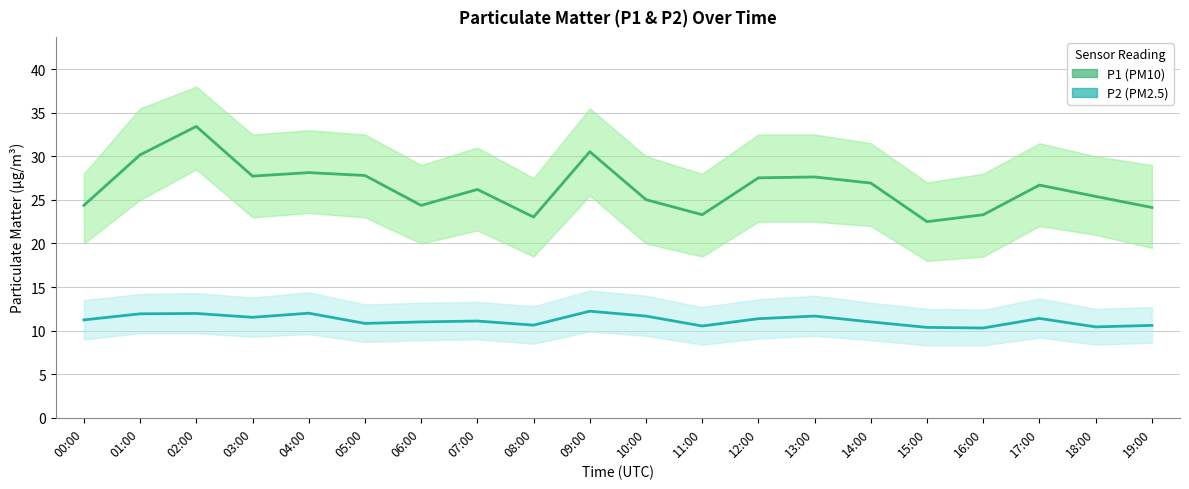

Reading left to right, extract all data points from this chart.

P1: 24.4	30.2	33.4	27.7	28.1	27.8	24.4	26.2	23.0	30.5	25.0	23.3	27.5	27.6	26.9	22.5	23.3	26.7	25.4	24.1
P2: 11.2	11.9	12.0	11.5	12.0	10.8	11.0	11.1	10.6	12.2	11.7	10.5	11.4	11.7	11.0	10.4	10.3	11.4	10.4	10.6